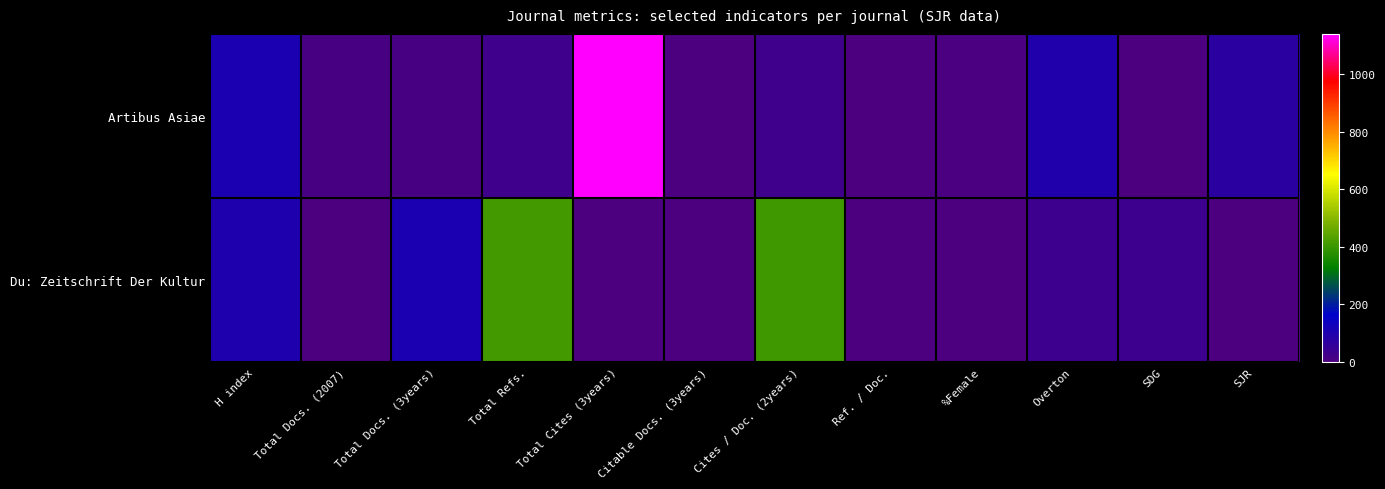

At which category is the sum across all series the highest?

Total Cites (3years)